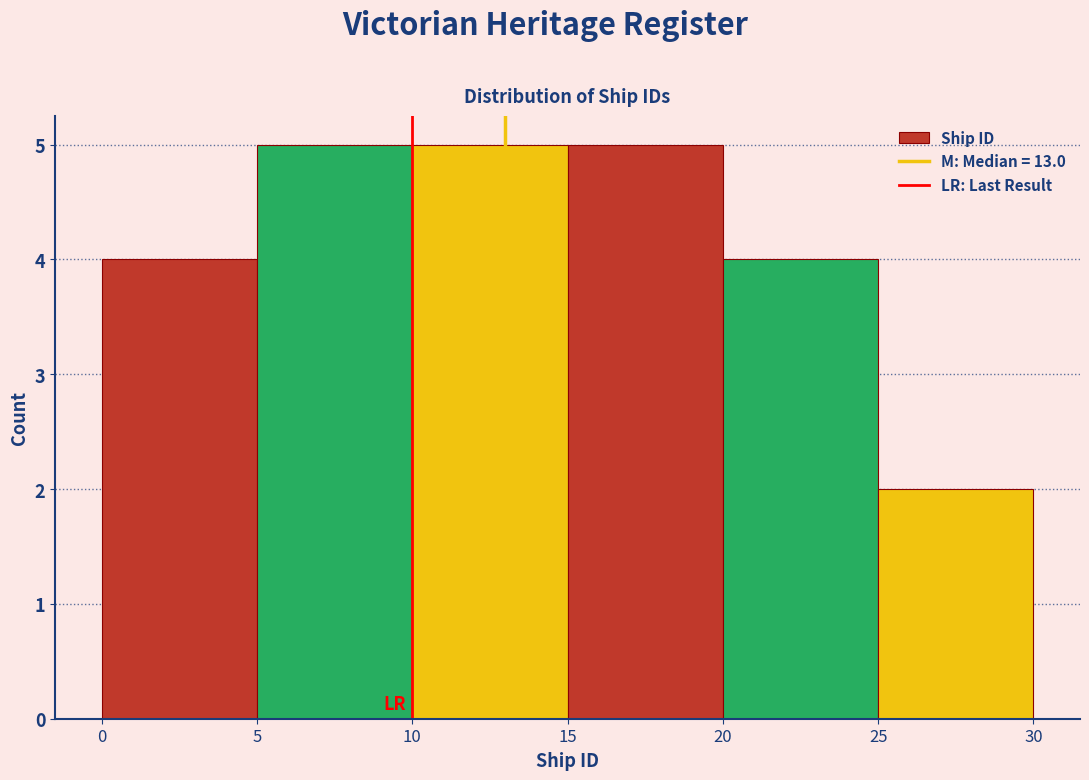

Reading left to right, list every bar in this chart as the range it spans on the x-axis followed by its height. The values are not printed on the chart, so give them approximately, as read against the axis.

0 to 5: 4
5 to 10: 5
10 to 15: 5
15 to 20: 5
20 to 25: 4
25 to 30: 2